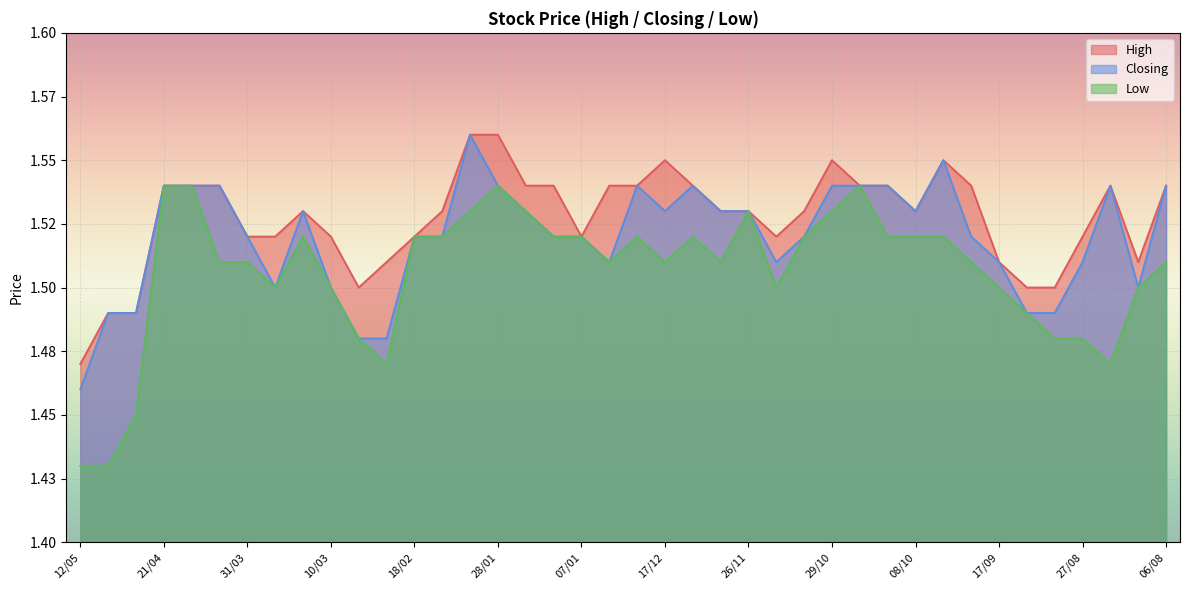

Is the value of Low at 26/11 greater than the value of High at 24/03?

Yes